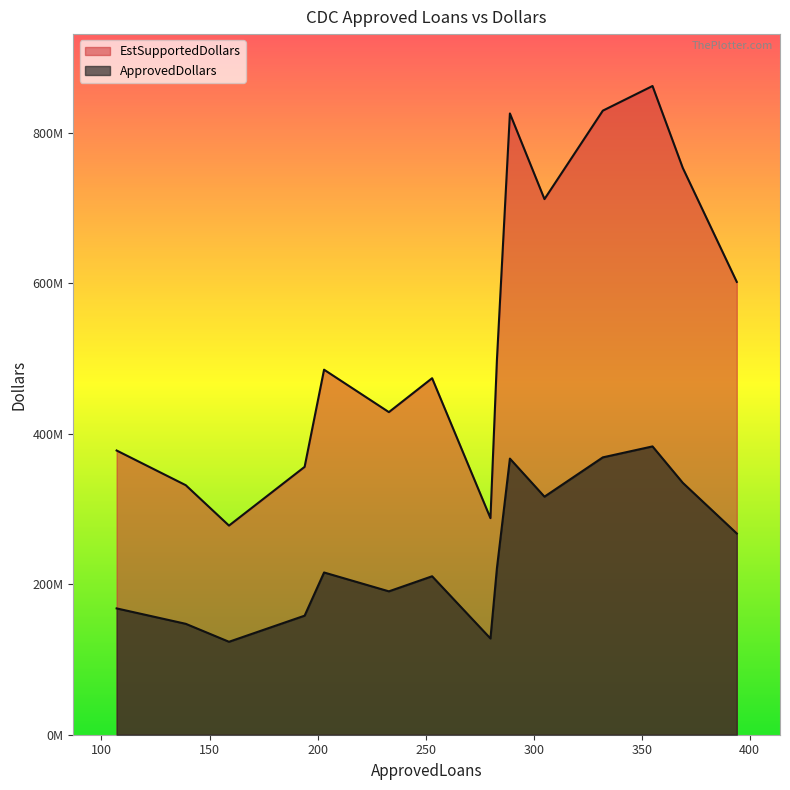

Which category has the lowest value in the EstSupportedDollars series?

159